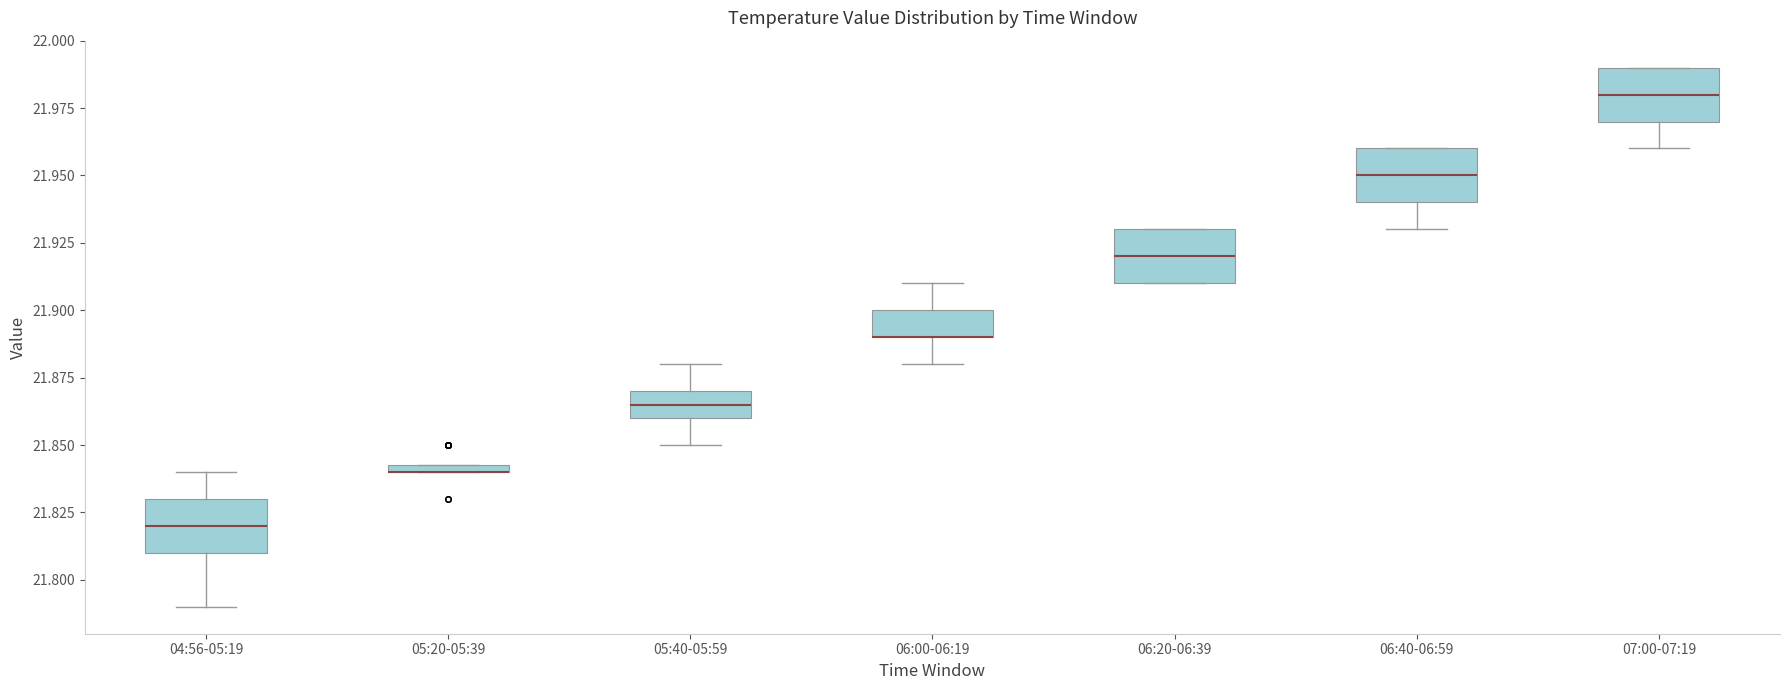

Where does the median line of the box for 05:40-05:59 sit on the y-axis? The values are not printed on the chart, so give them approximately, as read against the axis.

21.865